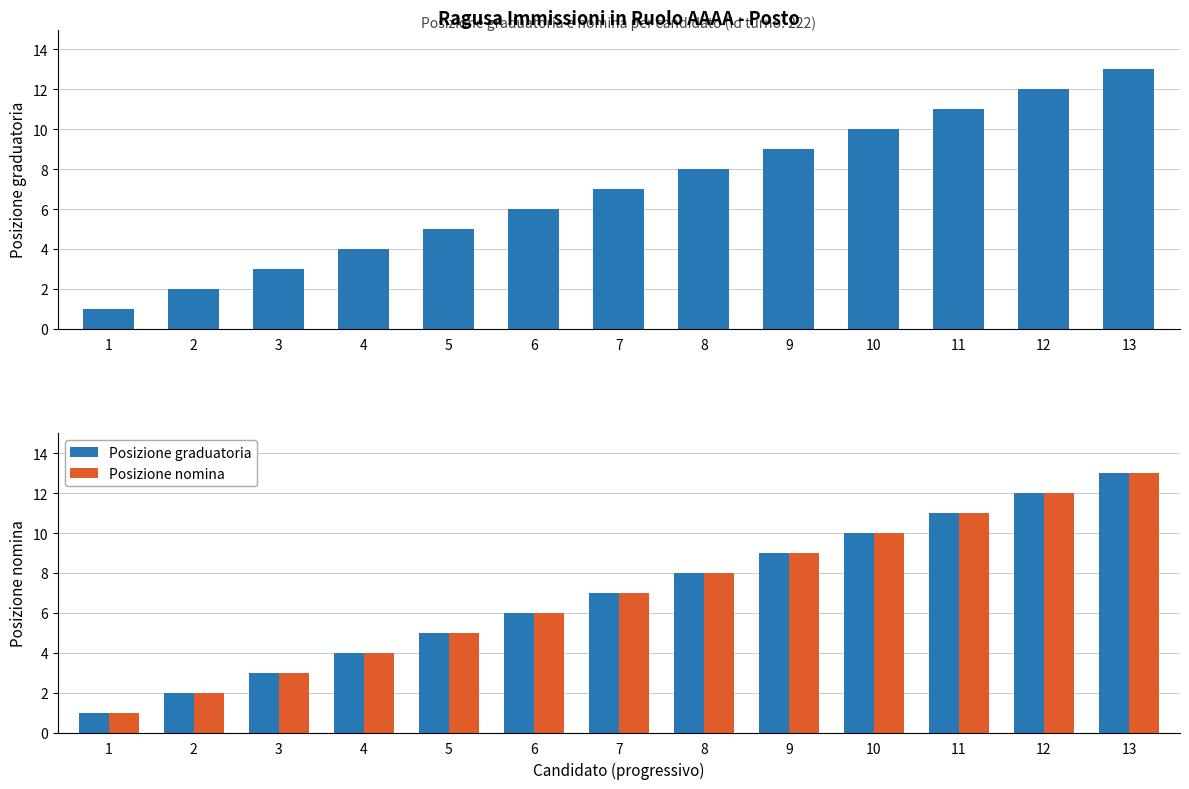

At which category is the sum across all series the highest?

13